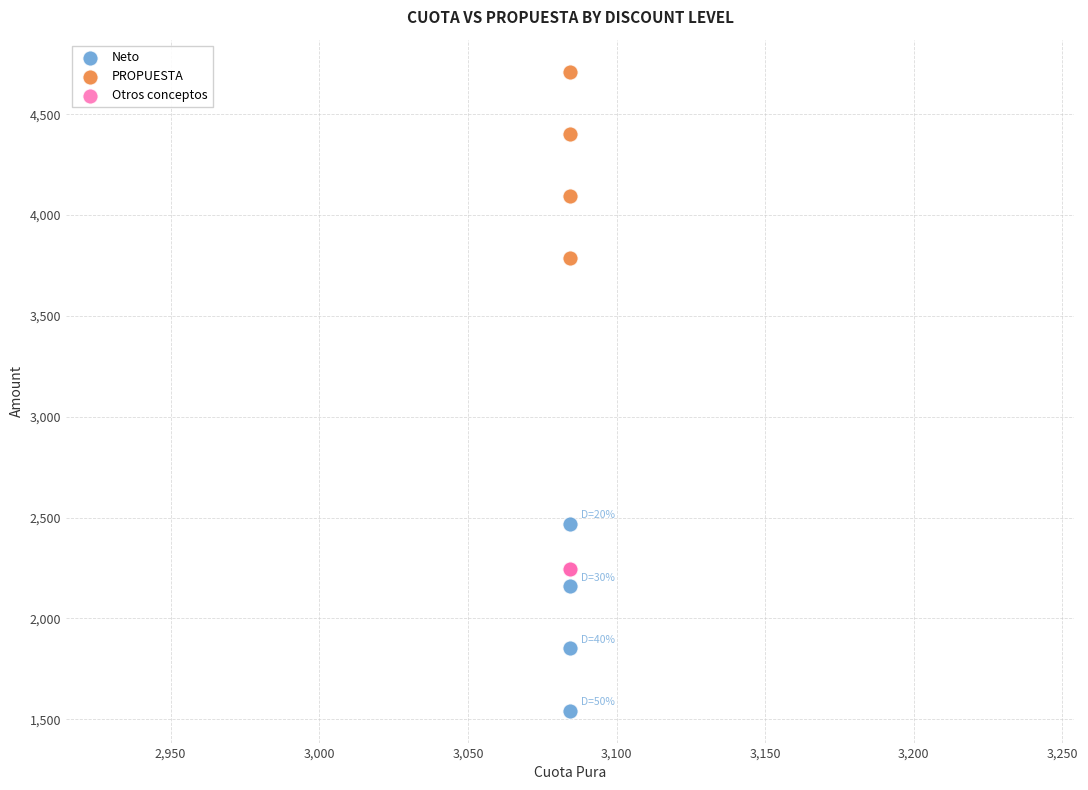

Which series reaches the minimum Y coordinate?

Neto